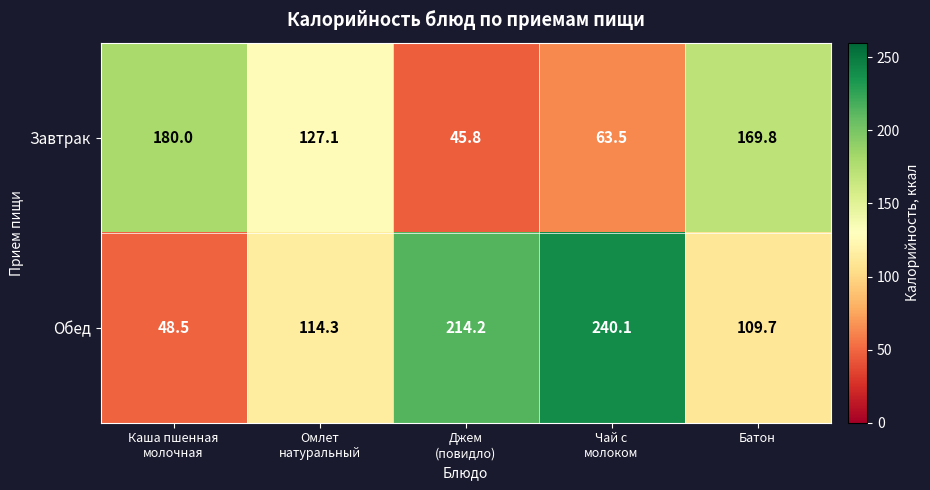

Rank the series by their average value, from lowest to highest.

Завтрак, Обед